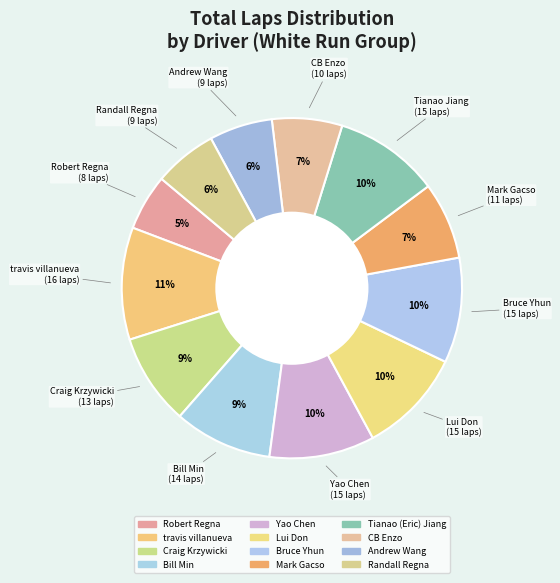

To the nearest percent, what is the average slice percentage?

8%